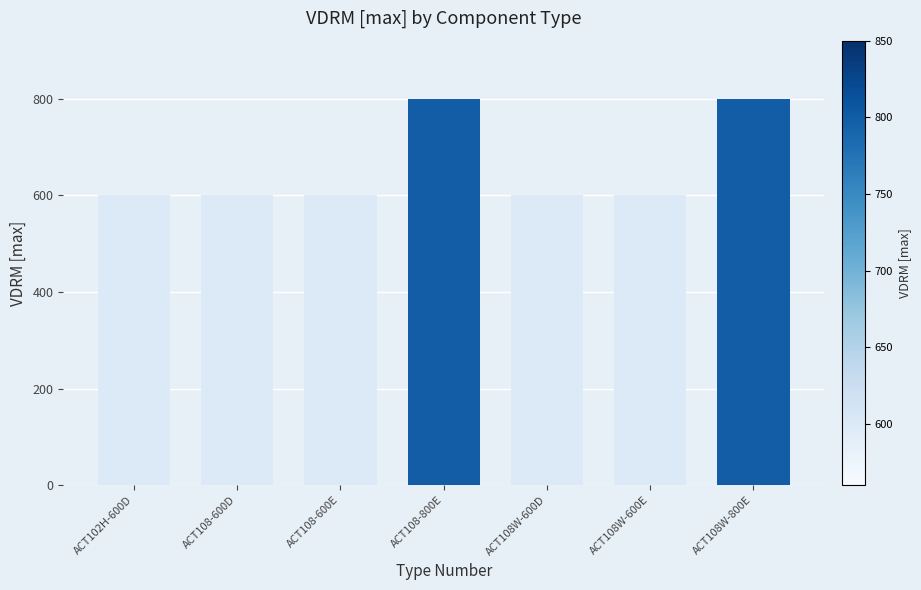

Are the bars horizontal?

No